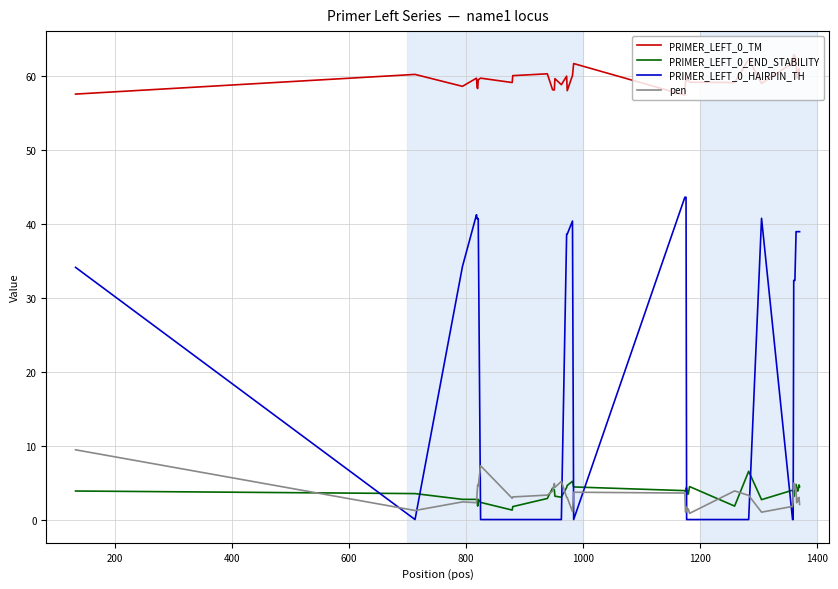

Which series has the largest total across all categories?

PRIMER_LEFT_0_TM